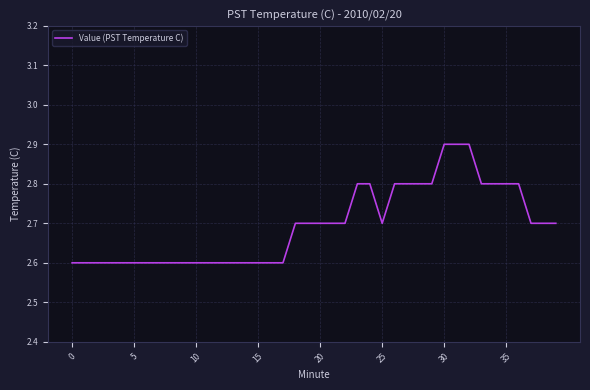

What is the maximum value shown in the chart?

2.9